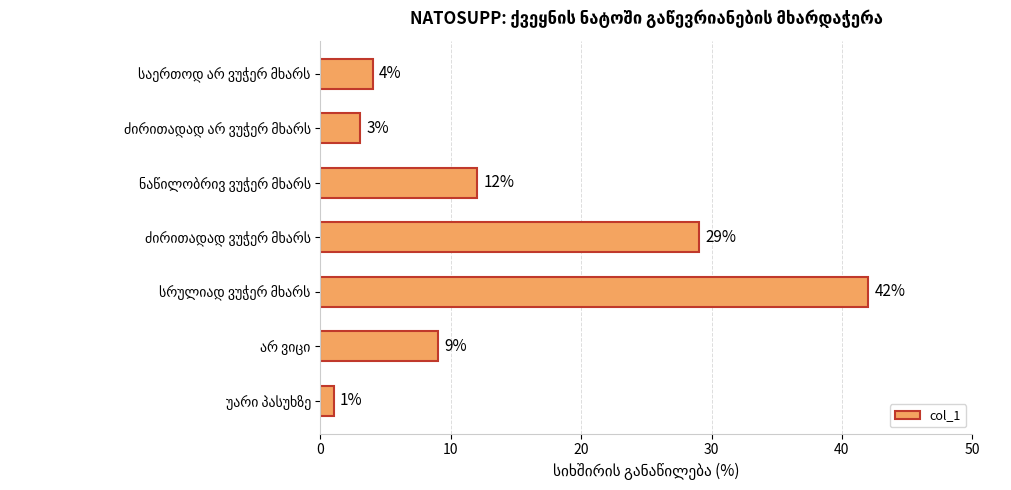

Reading top to bottom, list all the values displayed in this chart.

4	3	12	29	42	9	1